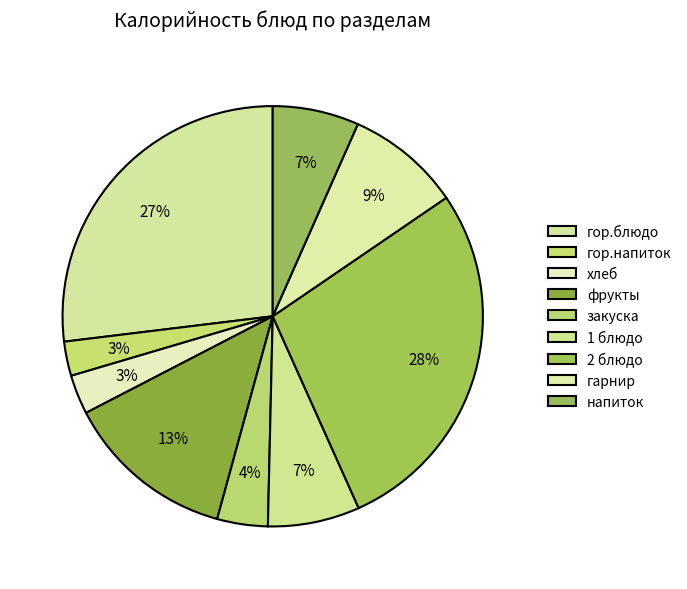

To the nearest percent, what percentage of the pie is фрукты?

13%